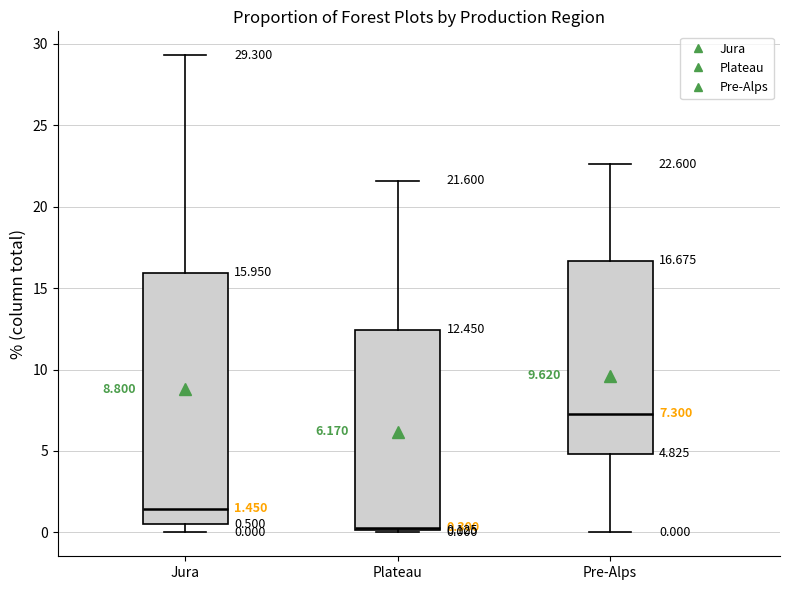

Which box has the highest median line?

Pre-Alps